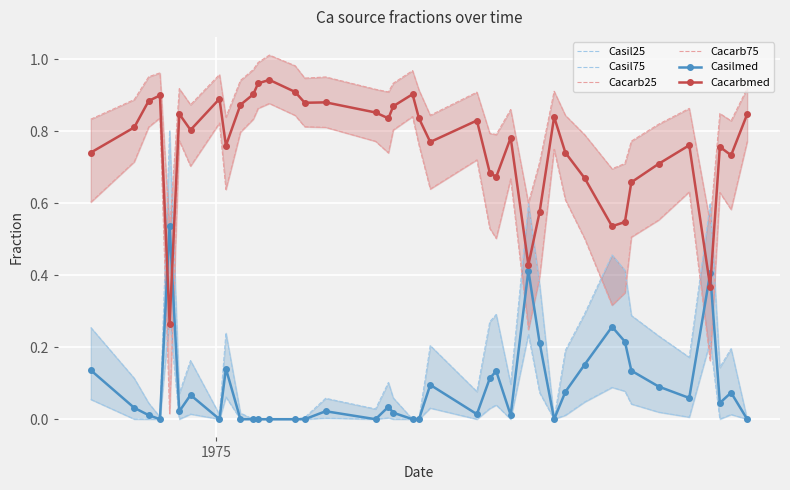

True or false: Cacarbmed and Casilmed cross at least once.

True